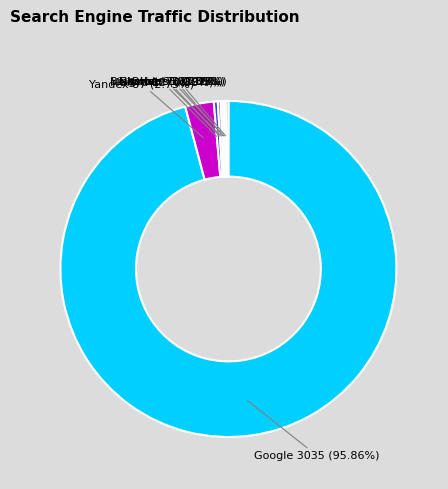

What is the smallest slice in the pie chart?

Conduit